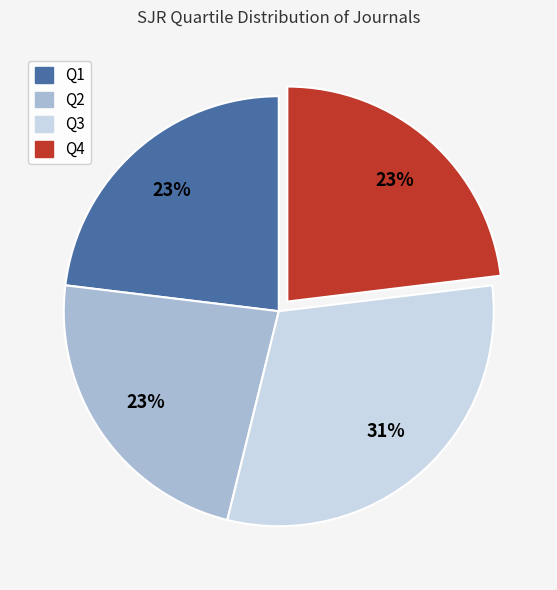

What is the largest slice in the pie chart?

Q3